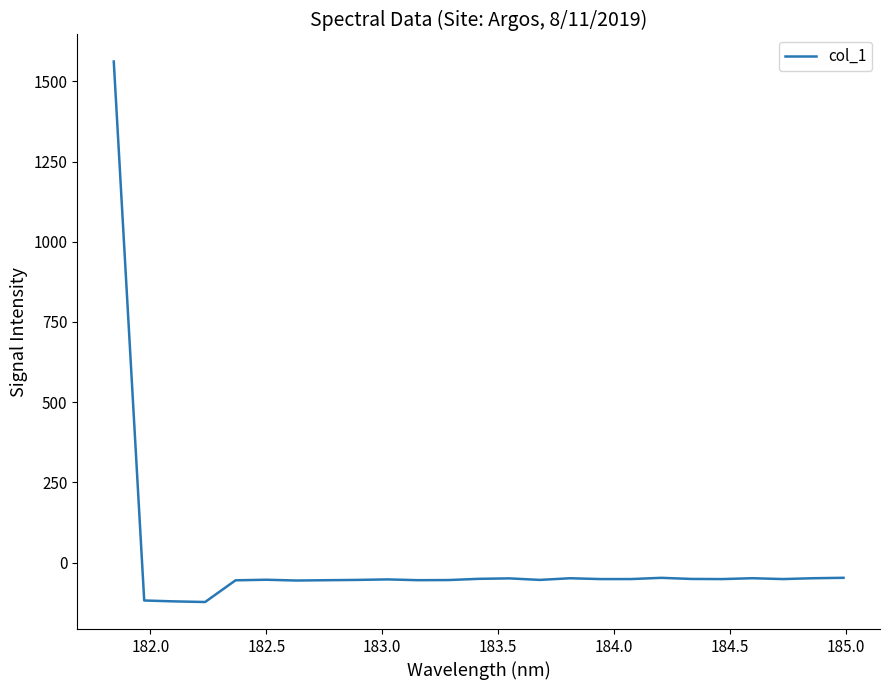

What is the maximum value shown in the chart?

1561.6